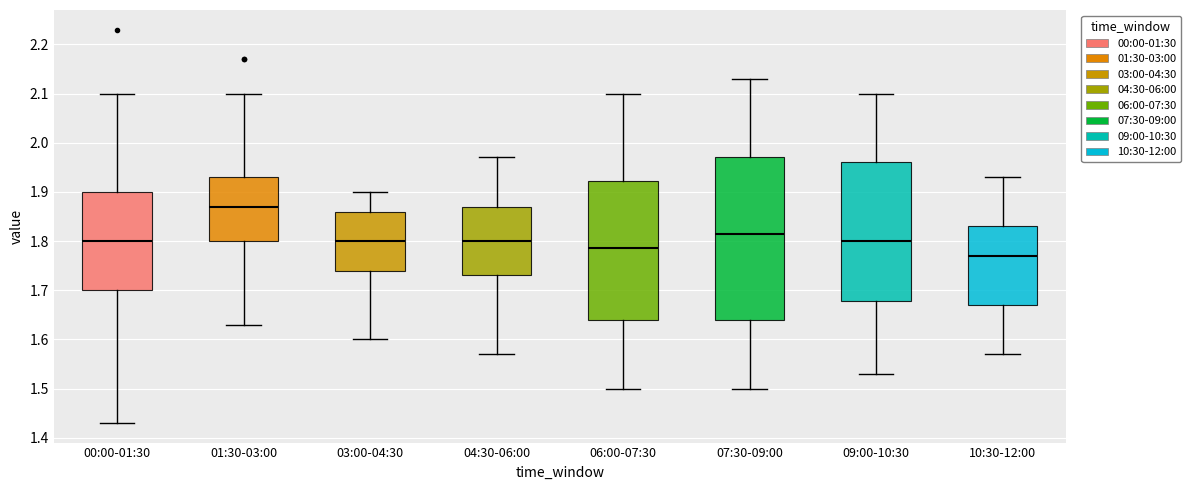

Reading left to right, transcribe this box plot: for each box, give where its median line is, the range the box spans, and where its two whiskers end, as read against the y-axis. The values are not printed on the chart, so give them approximately, as read against the axis.

00:00-01:30: median 1.80, box 1.70 to 1.90, whiskers 1.43 to 2.10
01:30-03:00: median 1.87, box 1.80 to 1.93, whiskers 1.63 to 2.10
03:00-04:30: median 1.80, box 1.74 to 1.86, whiskers 1.60 to 1.90
04:30-06:00: median 1.80, box 1.73 to 1.87, whiskers 1.57 to 1.97
06:00-07:30: median 1.79, box 1.64 to 1.92, whiskers 1.50 to 2.10
07:30-09:00: median 1.82, box 1.64 to 1.97, whiskers 1.50 to 2.13
09:00-10:30: median 1.80, box 1.68 to 1.96, whiskers 1.53 to 2.10
10:30-12:00: median 1.77, box 1.67 to 1.83, whiskers 1.57 to 1.93